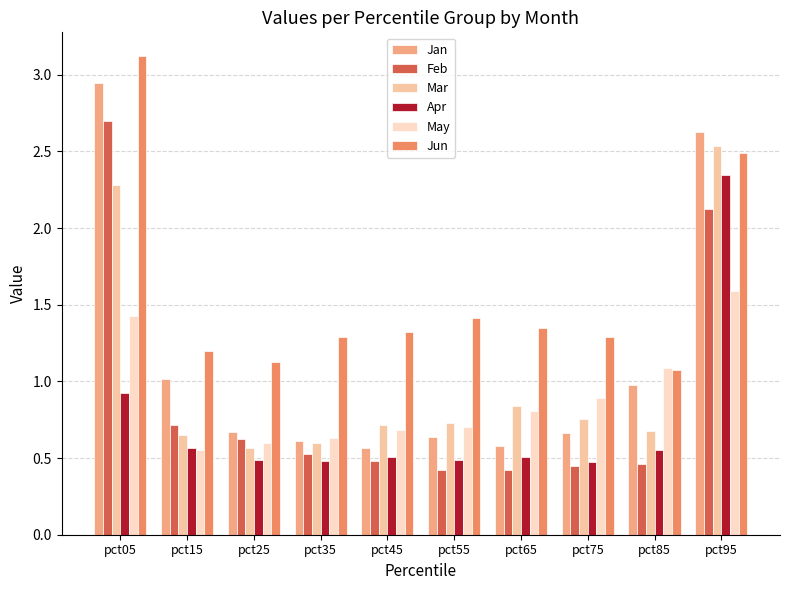

Read the Feb value at pct95.

2.1